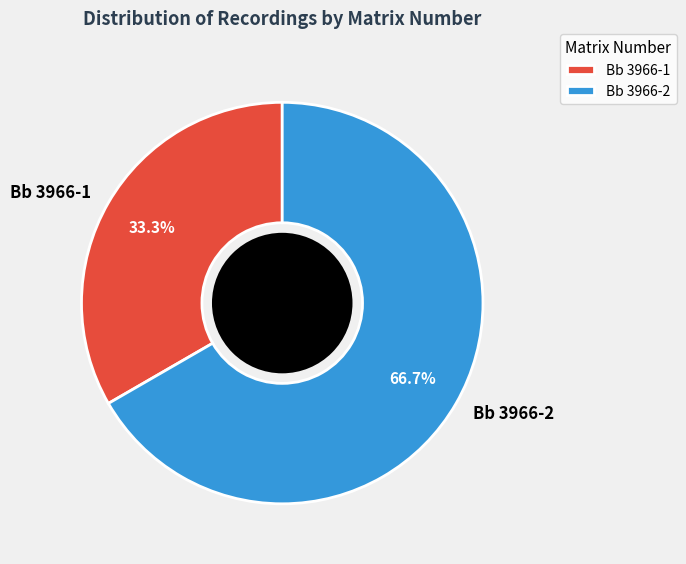

How many slices are in this pie chart?

2